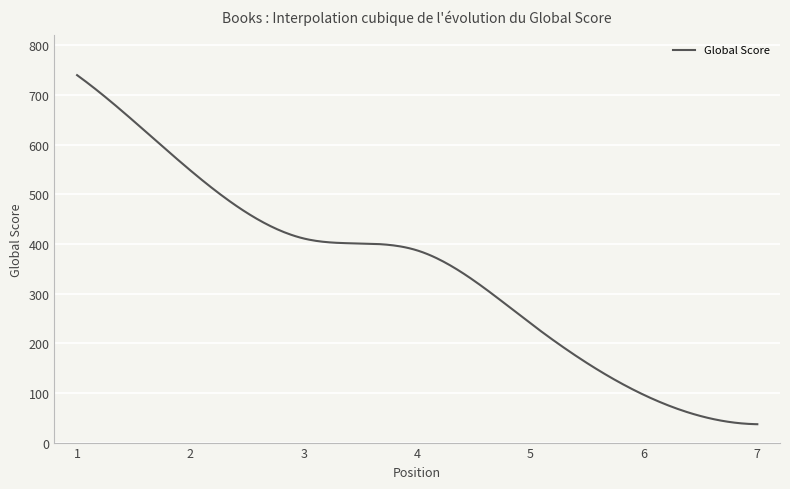

What is the greatest value displayed?

740.0